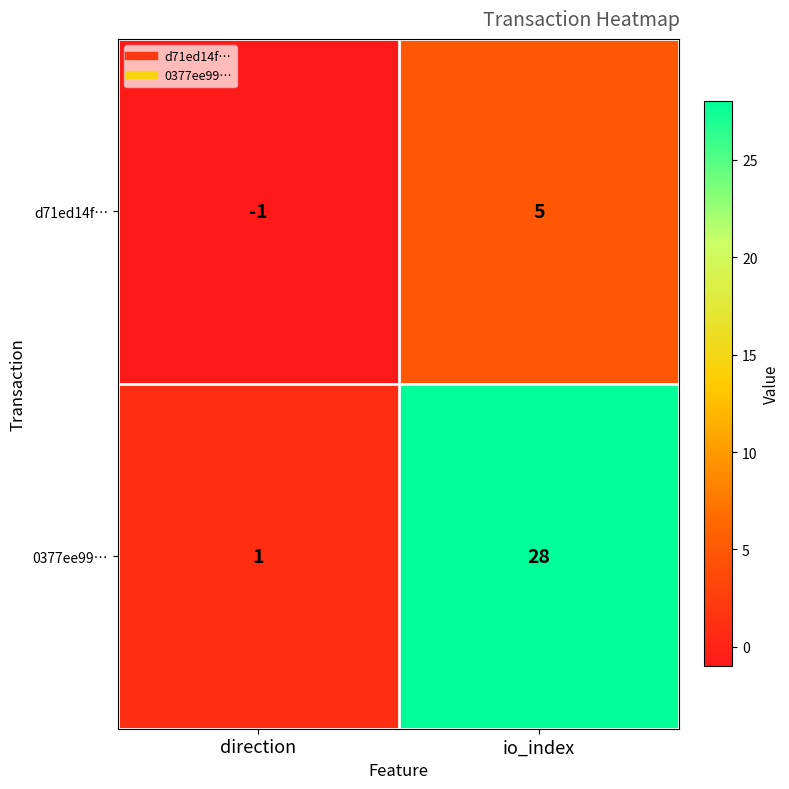

At which label is d71ed14f… closest to 2?

direction